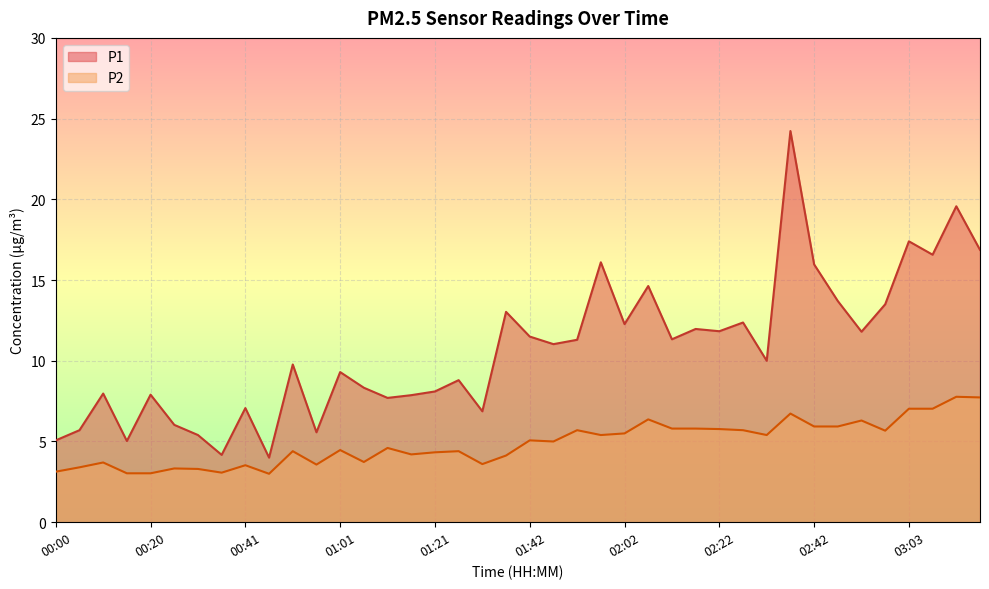

How many data points in P2 are above 5?

19